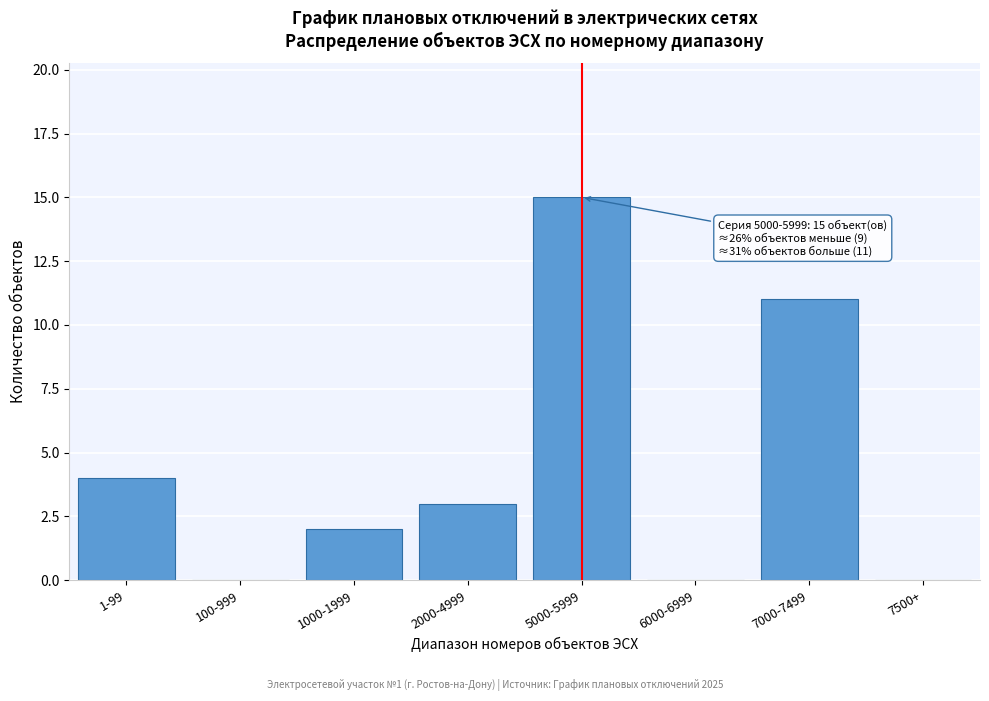

Reading right to left, what are all the values shown in this chart?

7500+=0	7000-7499=11	6000-6999=0	5000-5999=15	2000-4999=3	1000-1999=2	100-999=0	1-99=4